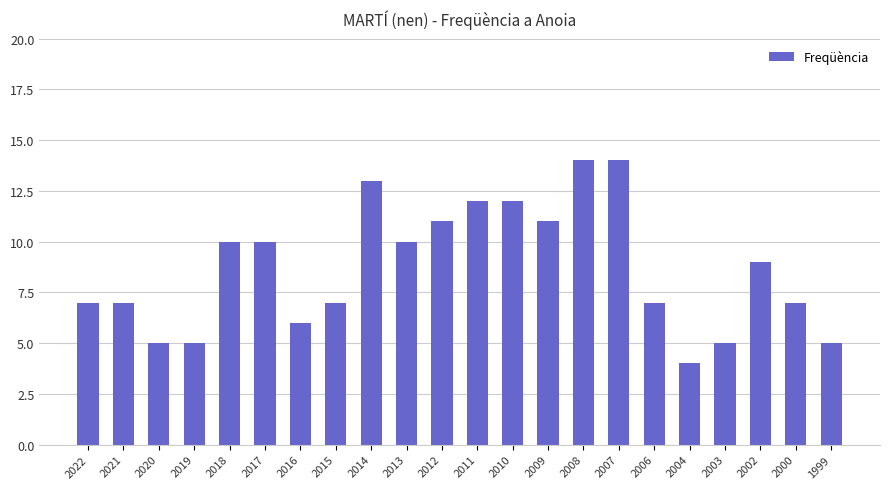

What is the change in value from 2014 to 2008?

+1